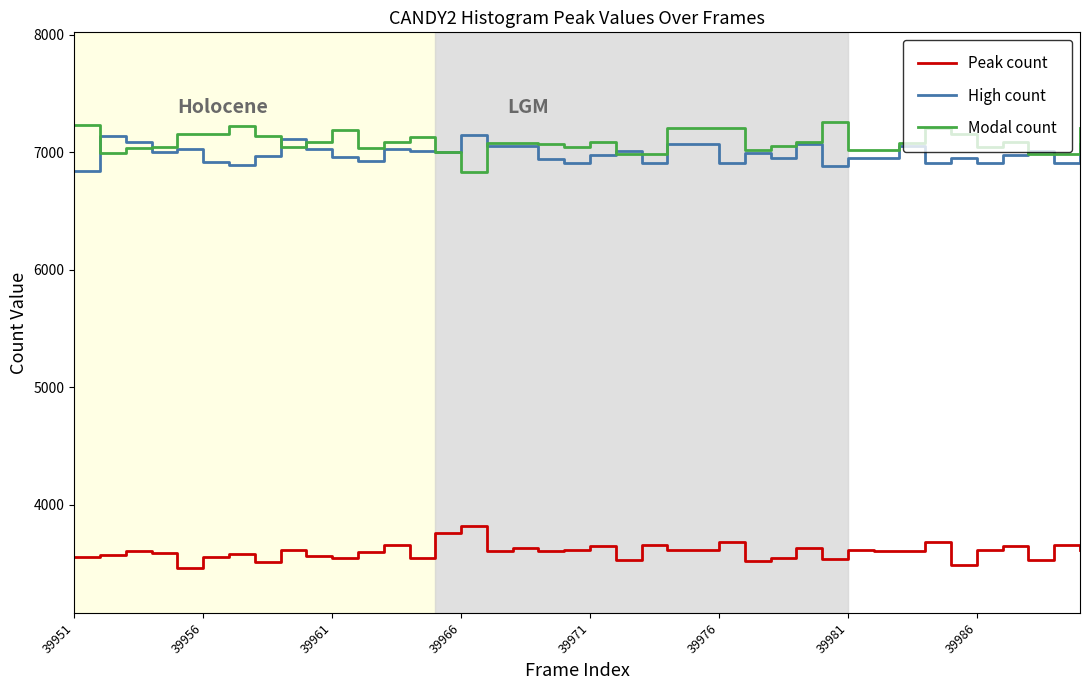

True or false: Peak count and Modal count intersect in this chart.

False